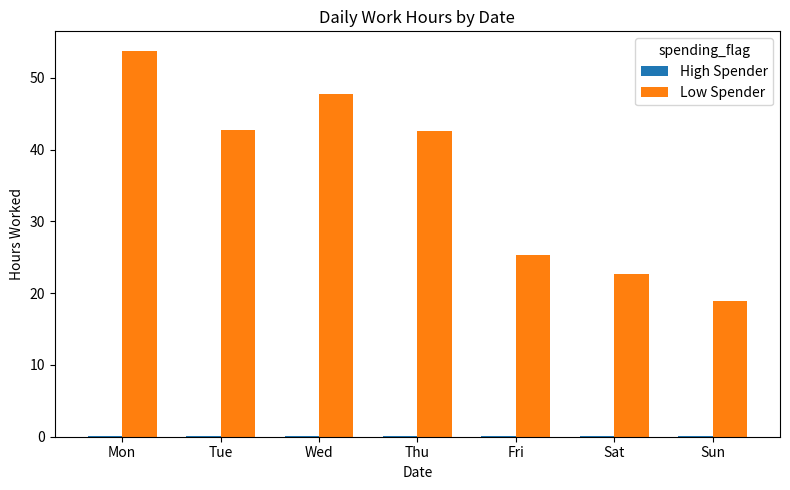

Which series has the largest total across all categories?

Low Spender